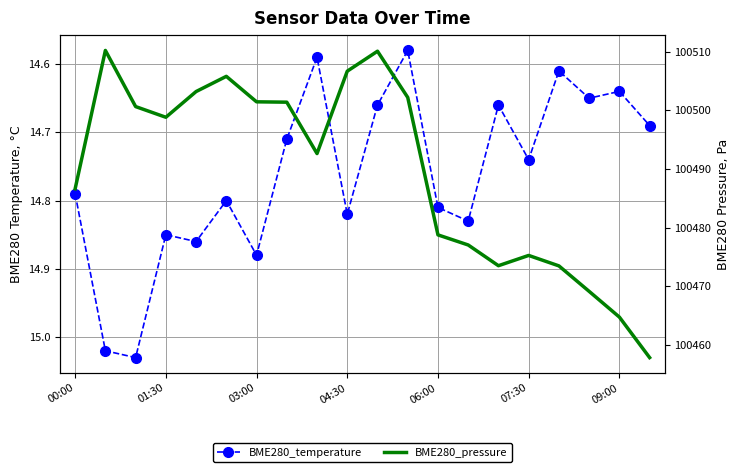

True or false: BME280_pressure has a value of 100473.5 at 16.

True